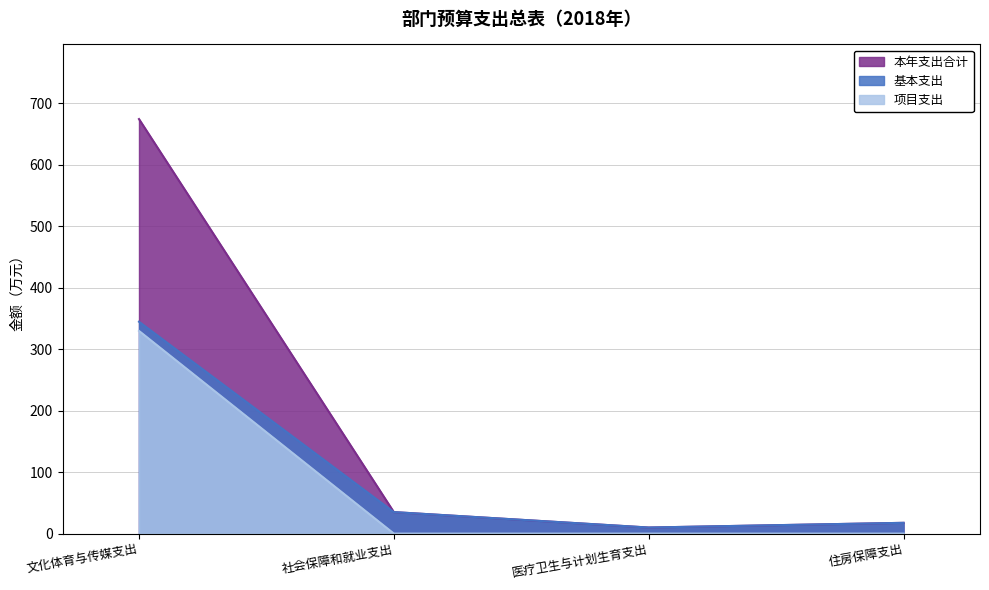

At how many categories does at least one series exceed 666?

1